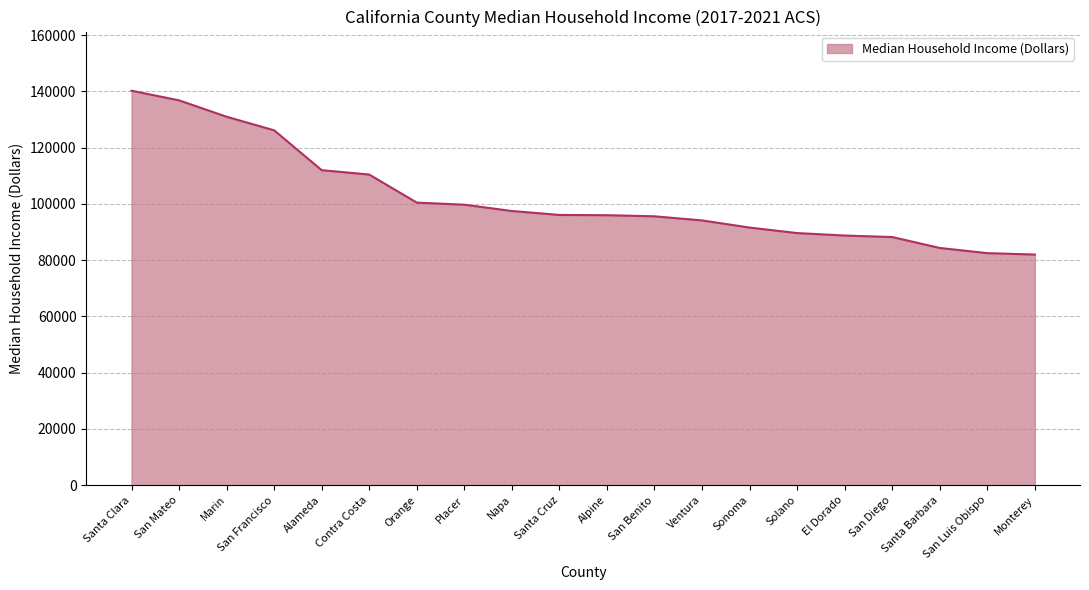

What is the minimum value shown in the chart?

82013